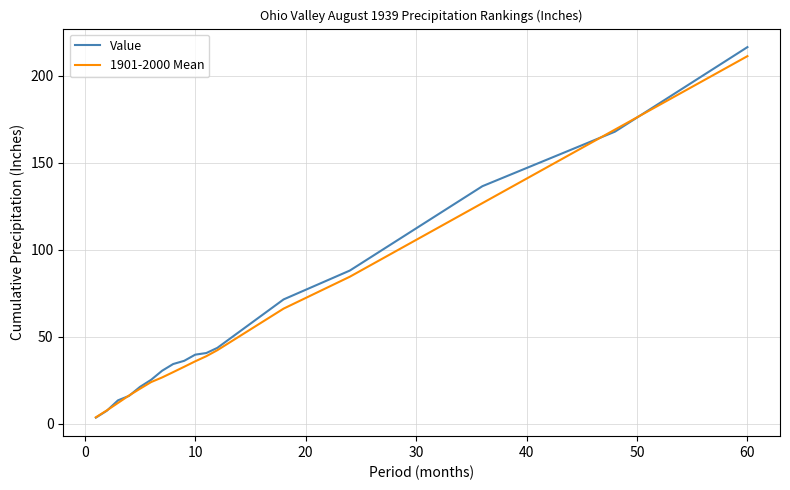

What is the maximum value for Value?

216.4